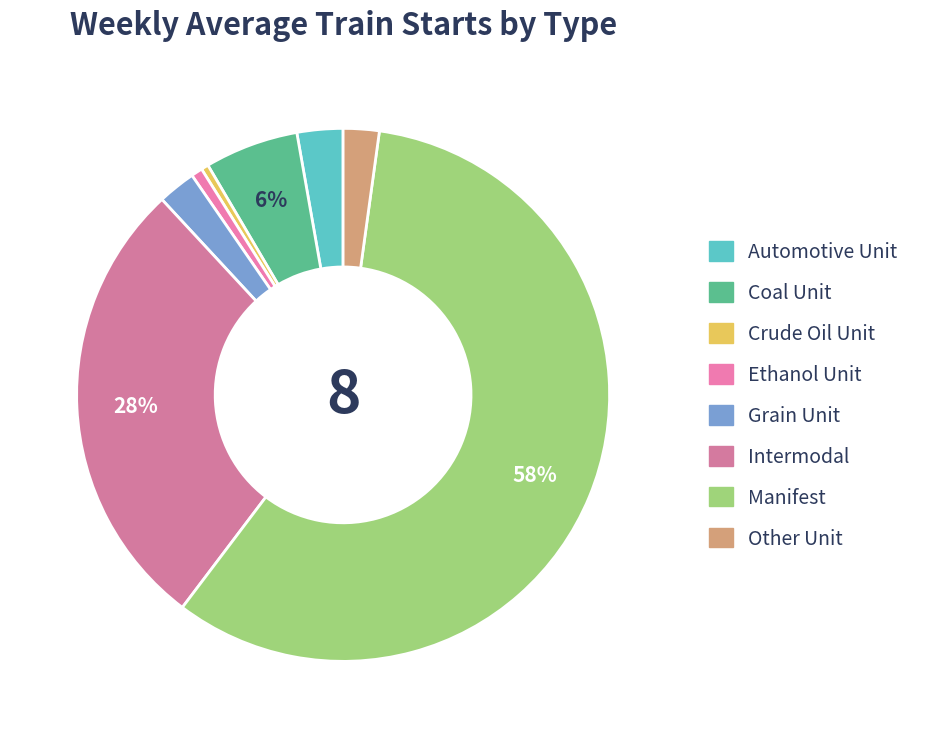

How many slices are in this pie chart?

8